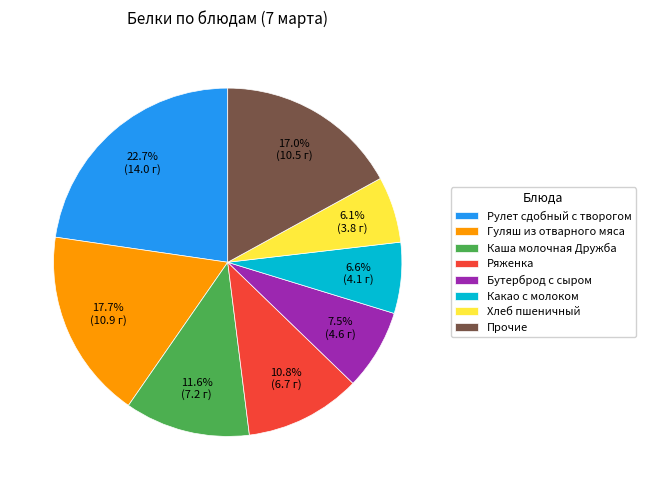

What is the ratio of the value at Прочие to the value at Какао с молоком?

2.6